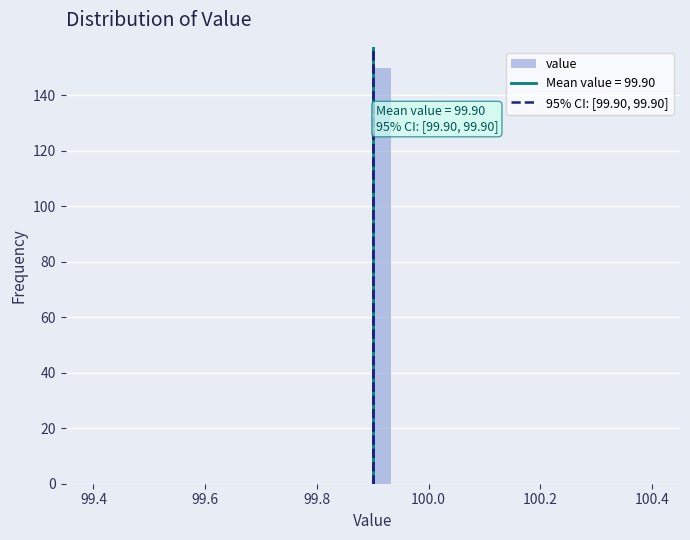

Read against the x-axis, roughly where is the centre of the tallest bar?

99.92